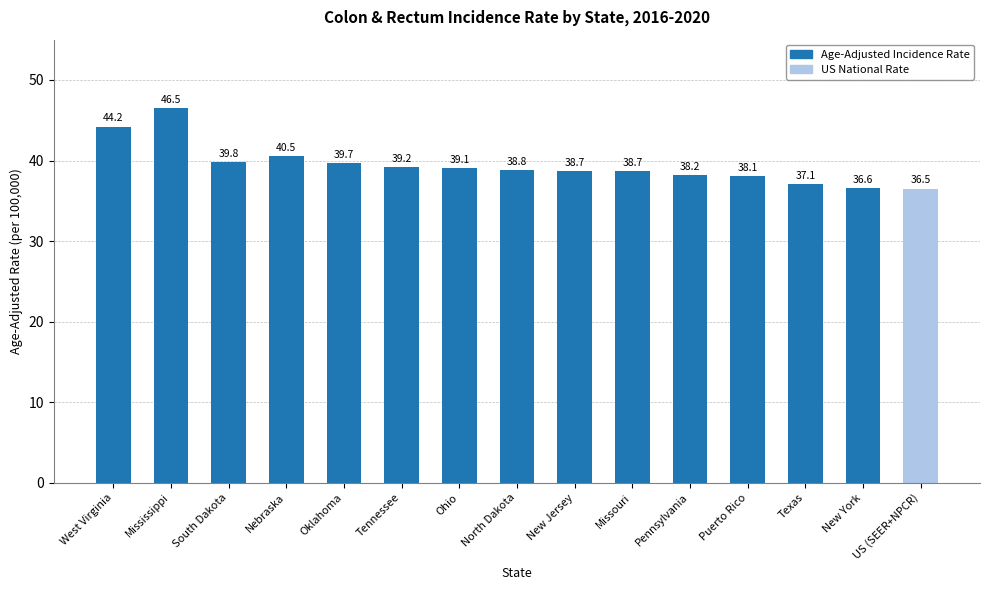

The value at Ohio is 66.1. True or false?

False